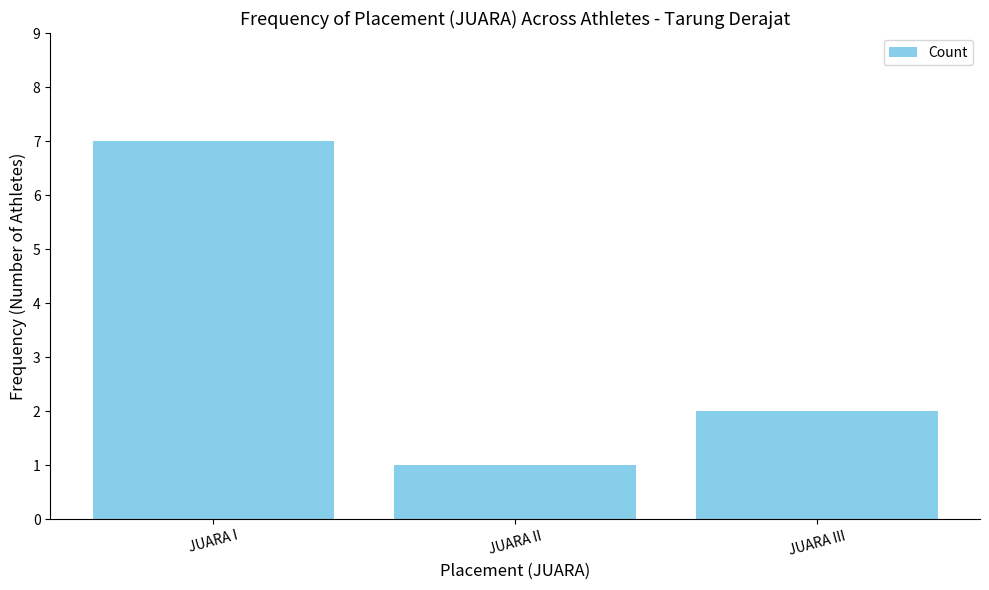

What is the sum of the values at JUARA II and JUARA I?

8